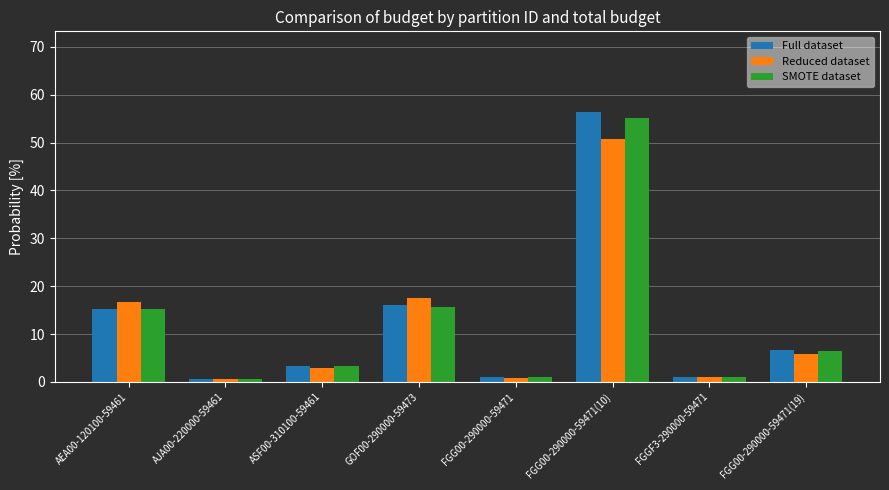

Read the SMOTE dataset value at FGG00-290000-59471(19).

6.5